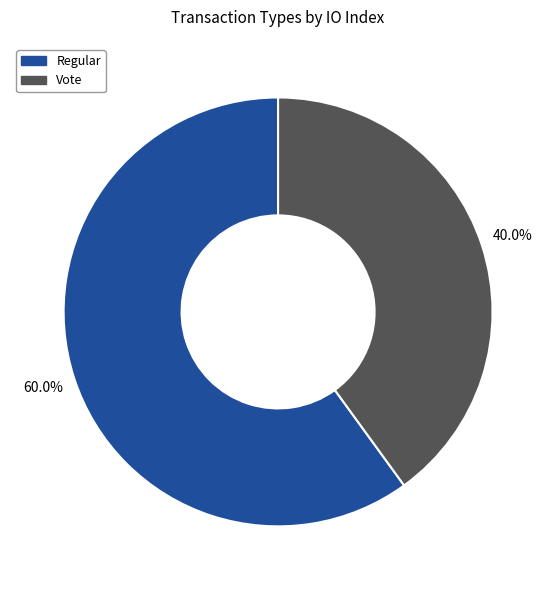

Approximately how many times larger is the value at Vote compared to Regular?

0.7